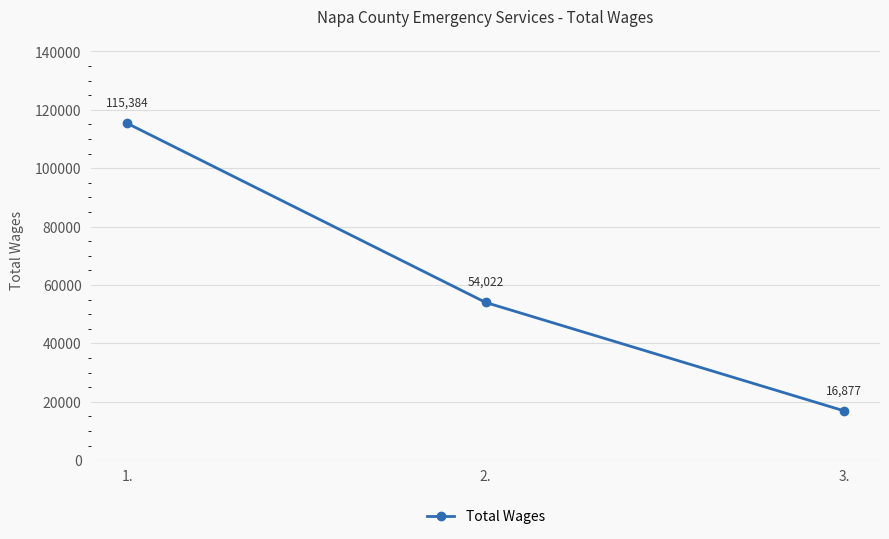

Reading left to right, extract all data points from this chart.

1.=115384	2.=54022	3.=16877